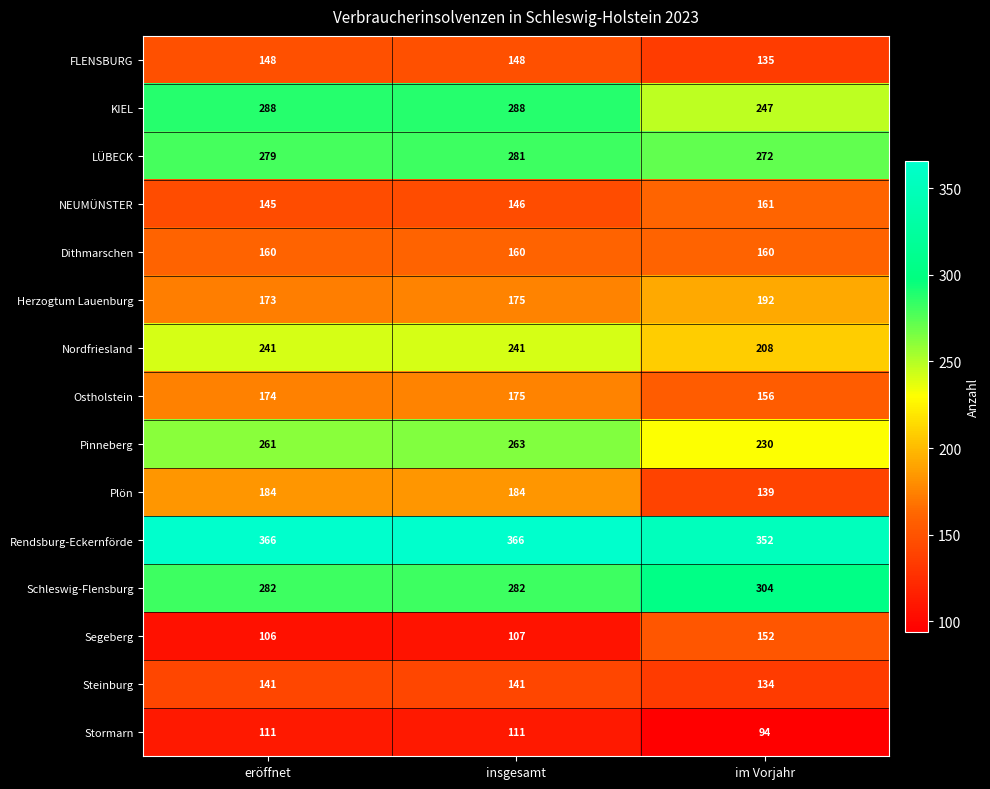

What is the difference between the second highest and minimum values in the Plön series?

45